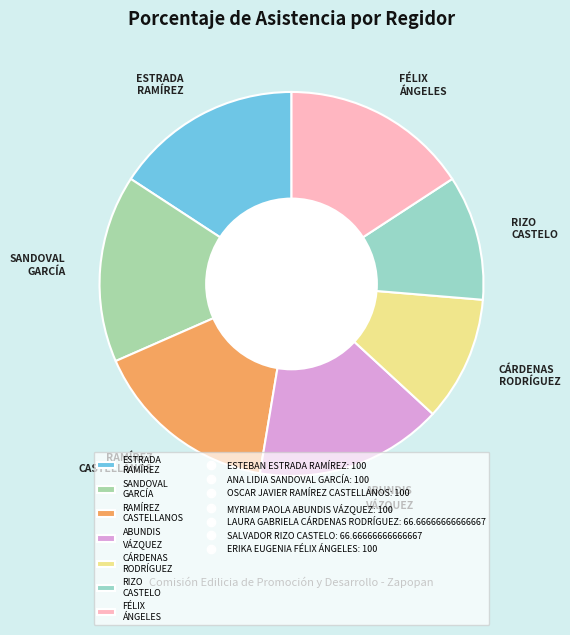

Is CÁRDENAS RODRÍGUEZ the majority of the pie?

No